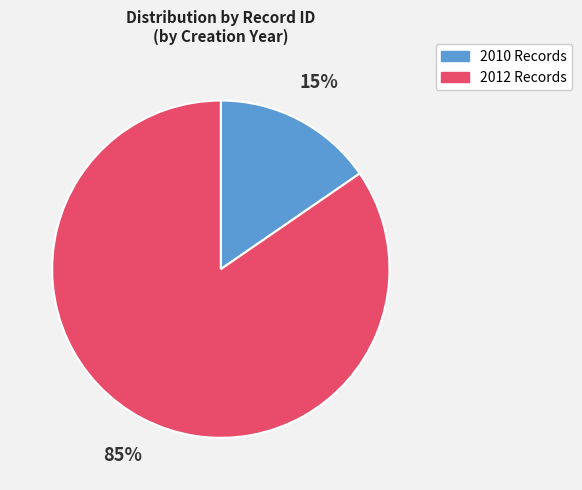

To the nearest percent, what is the average slice percentage?

50%